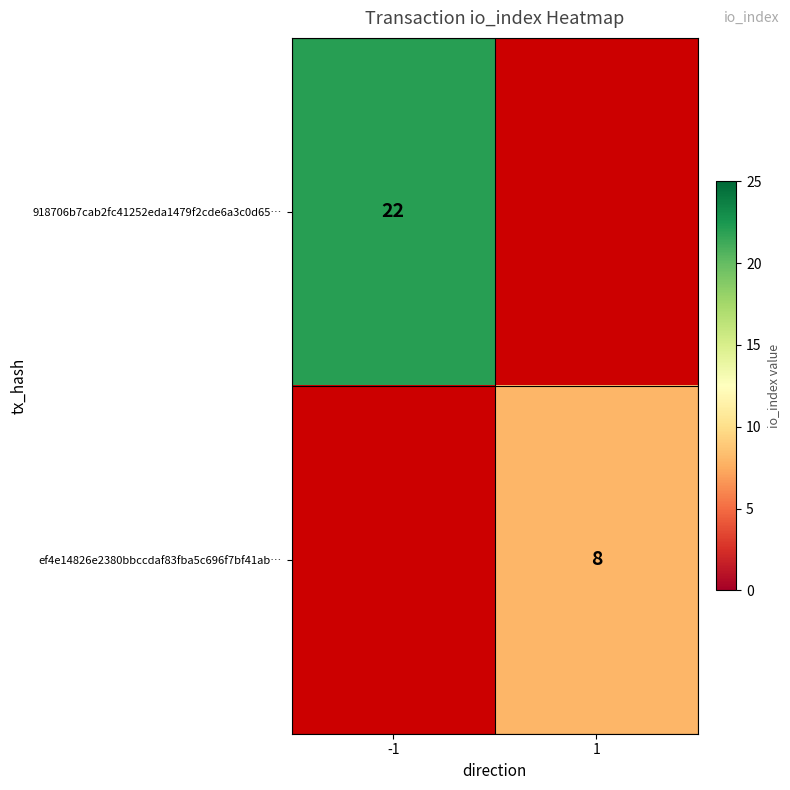

At how many categories does at least one series exceed 12?

1